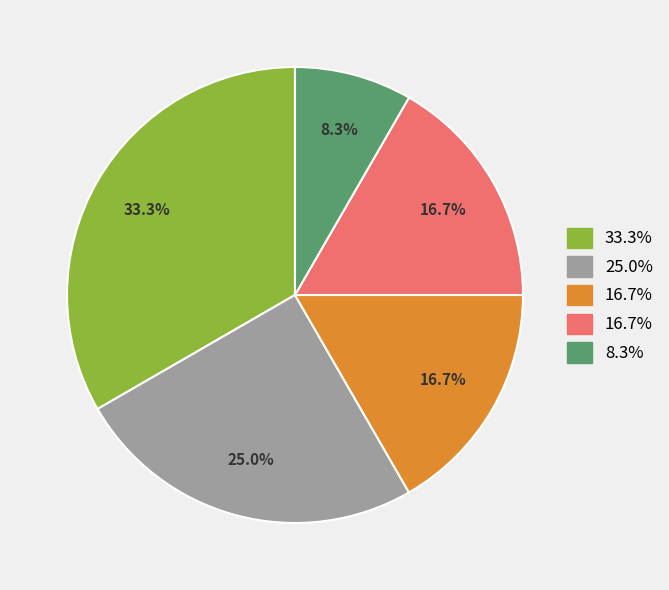

Is there a majority slice in this chart?

No